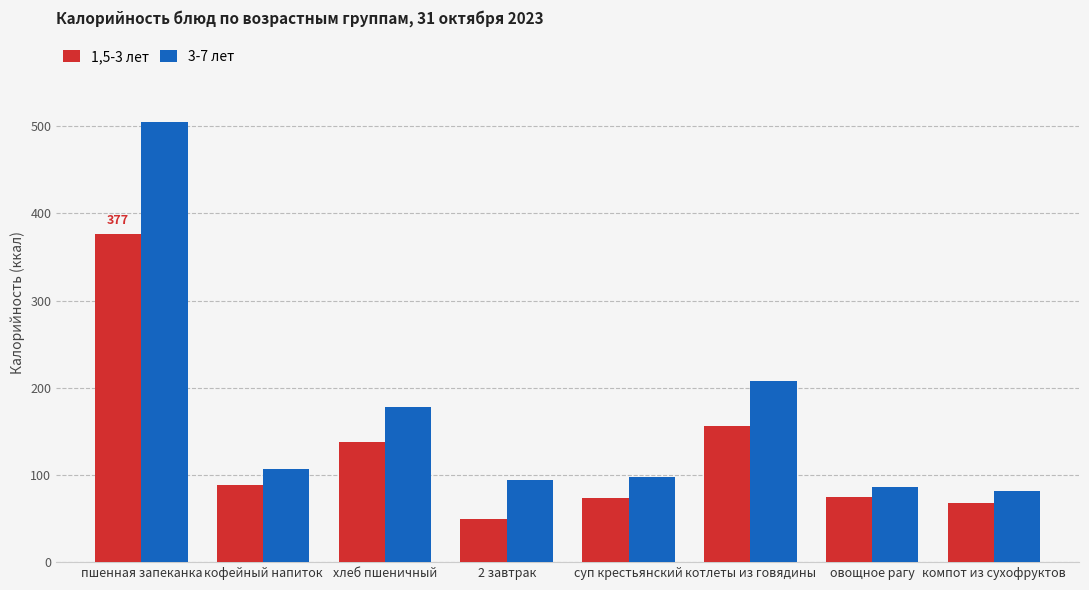

Count the number of data series in this chart.

2